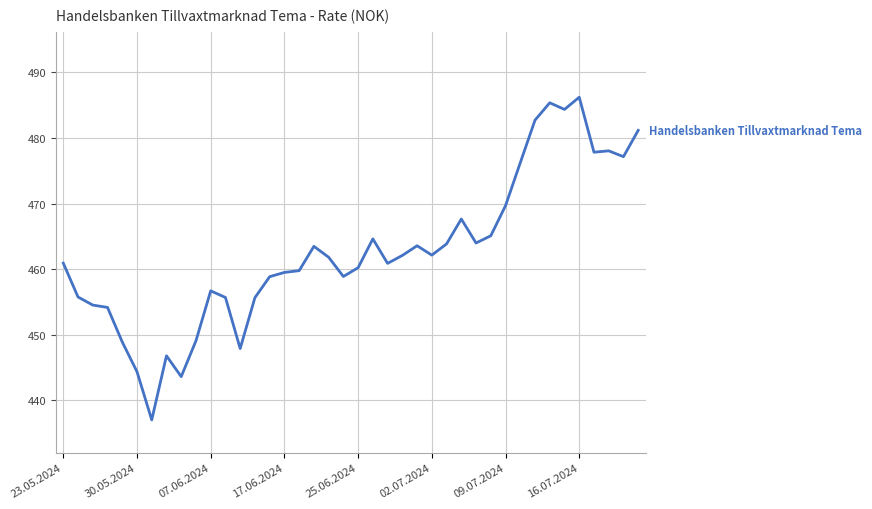

What is the difference between the maximum and minimum values?

49.2